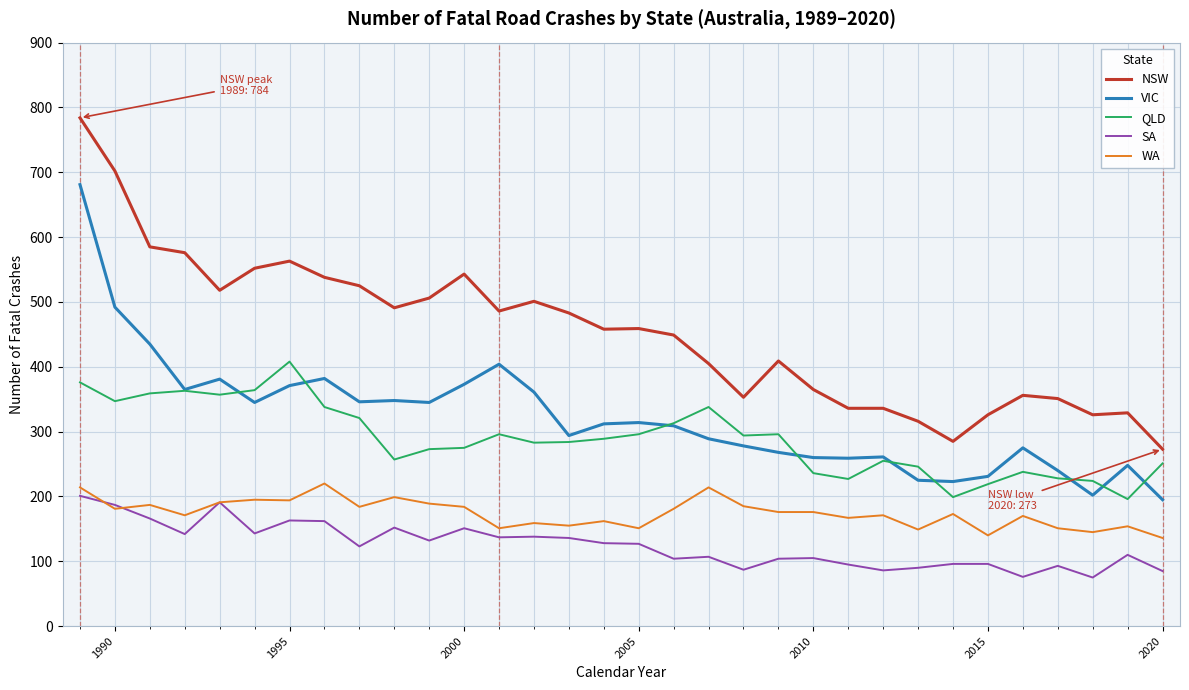

True or false: NSW and SA intersect in this chart.

False